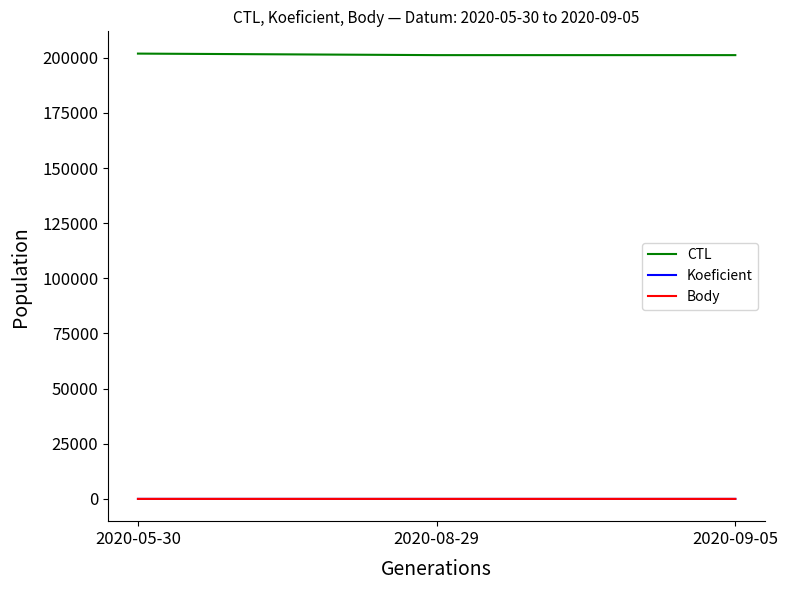

What is the highest value of the CTL series?

201904